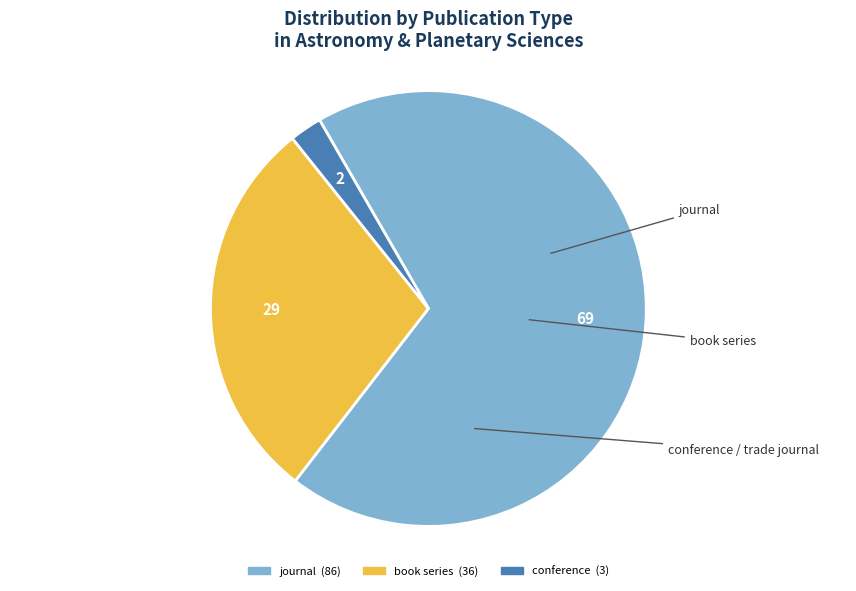

Which slice represents more than half of the pie?

journal